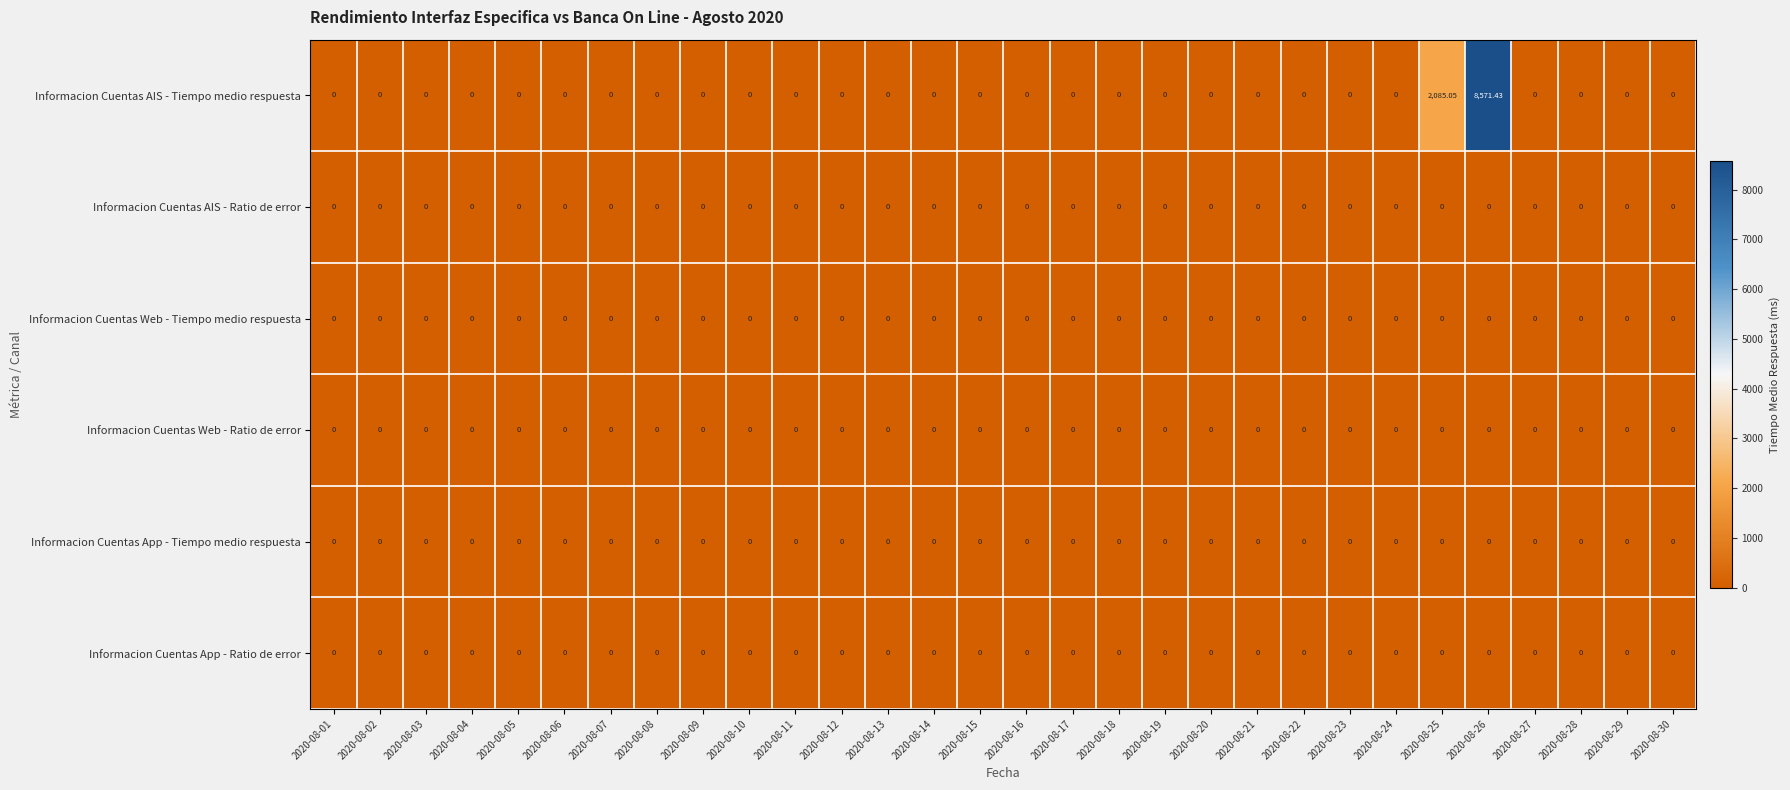

At how many categories does at least one series exceed 4620?

1